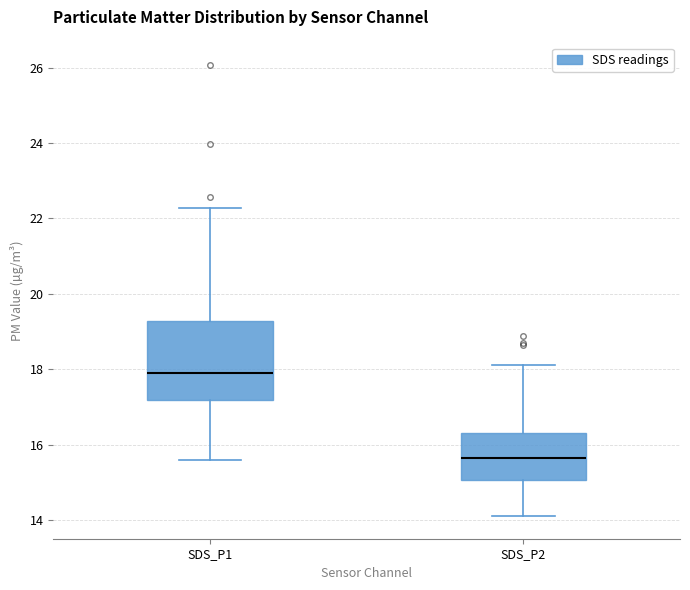

Where is the lower edge of the box for SDS_P2 on the y-axis? The values are not printed on the chart, so give them approximately, as read against the axis.

15.0